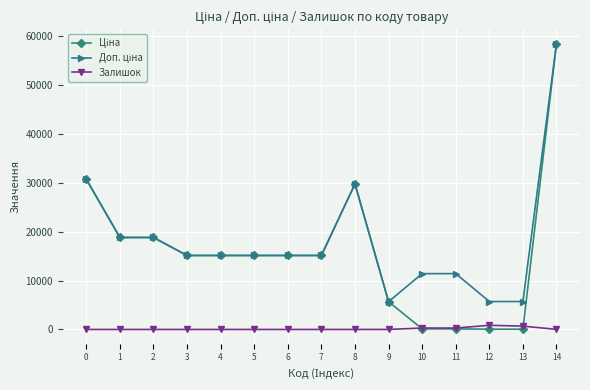

Count the number of categories in the chart.

15